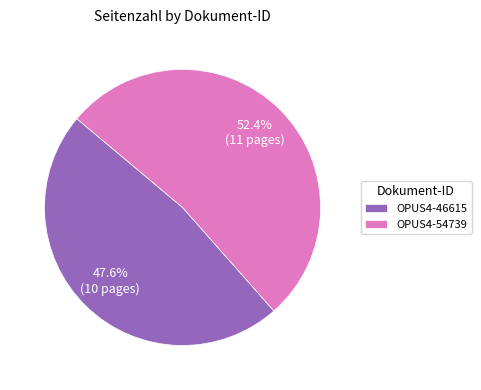

Count the number of slices in the pie.

2